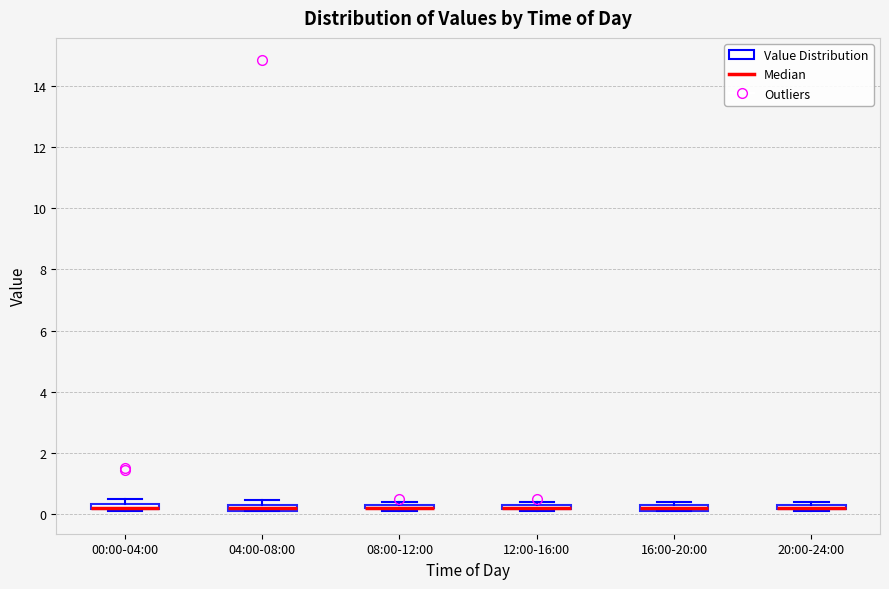

Where is the upper edge of the box for 12:00-16:00 on the y-axis? The values are not printed on the chart, so give them approximately, as read against the axis.

0.4